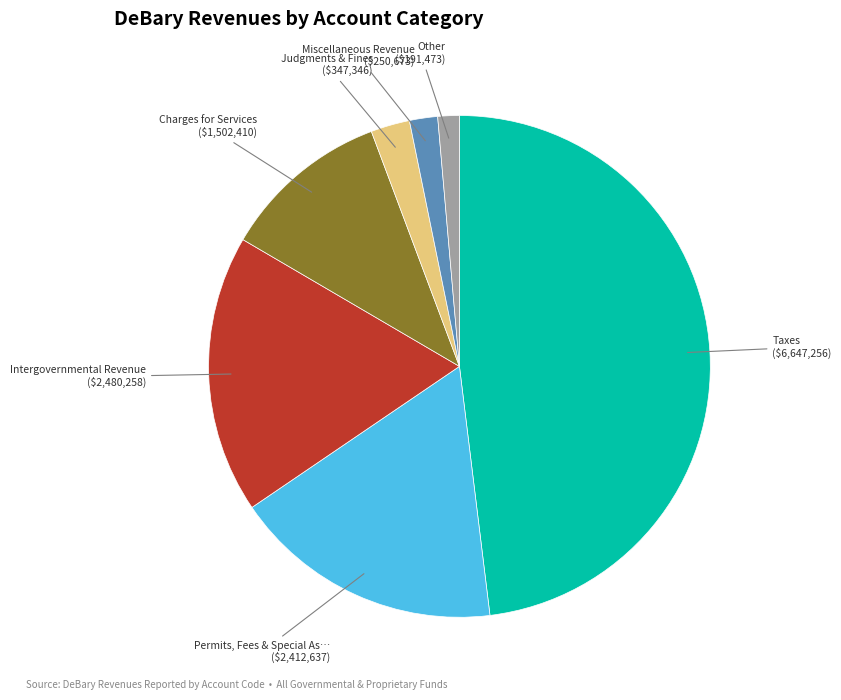

Does any single category account for the majority?

No